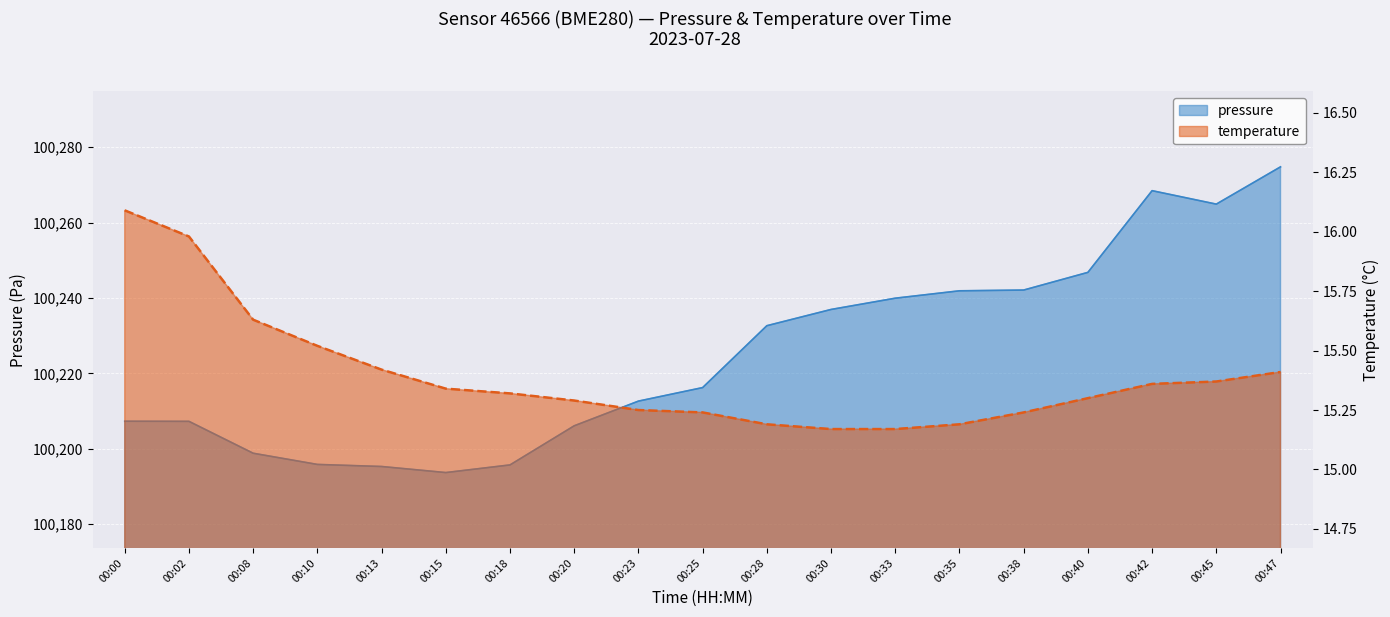

What is the spread (max minus min) of values at 00:20?

100190.8